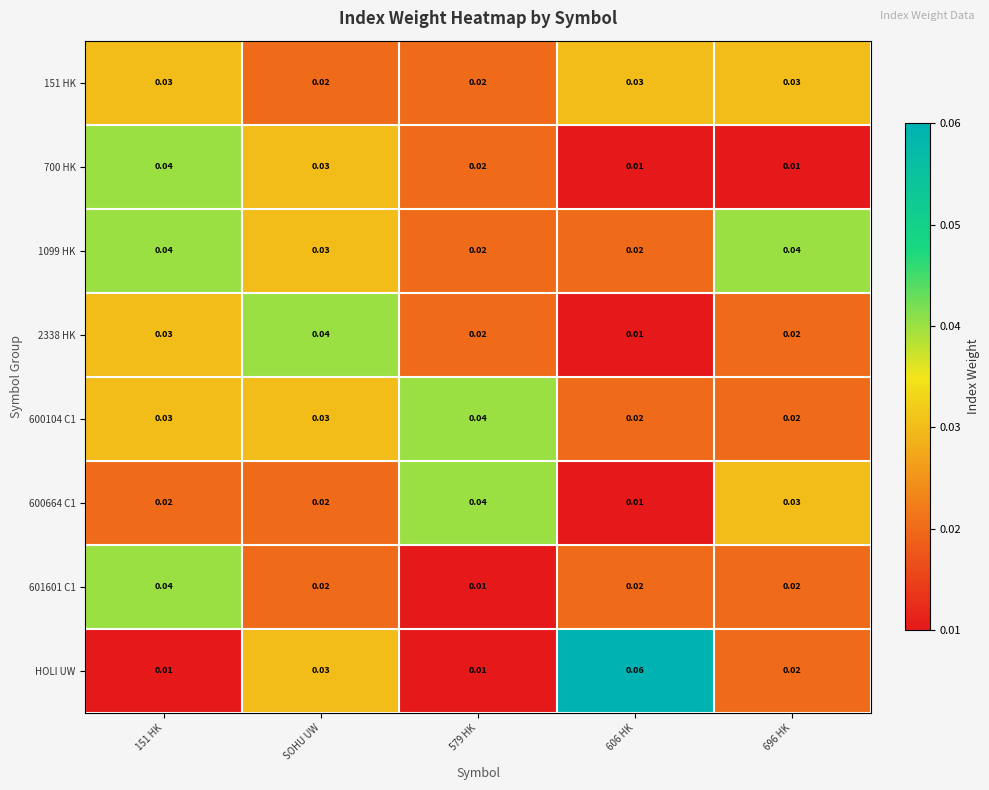

Is the value of 1099 HK at 696 HK greater than the value of 151 HK at 579 HK?

Yes